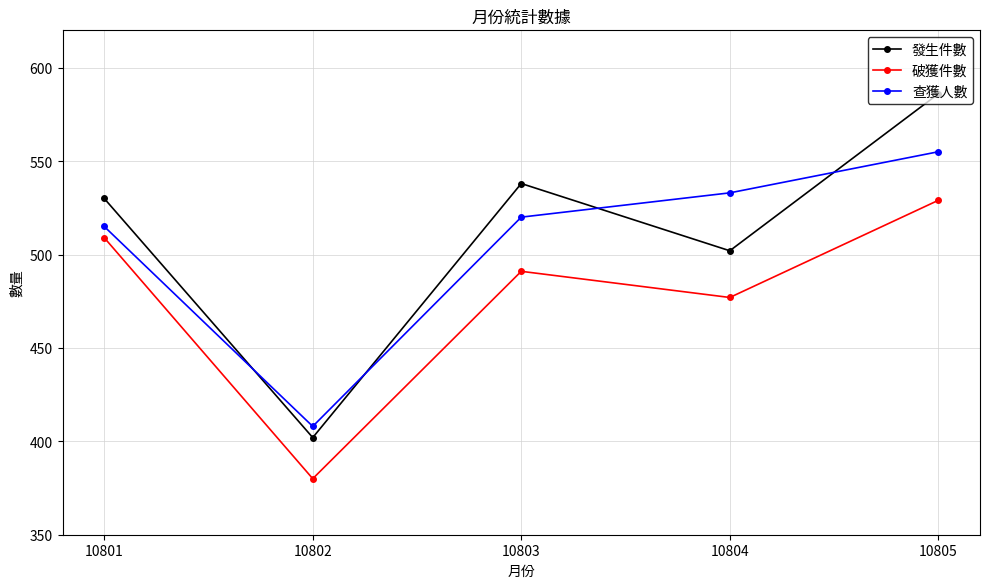

What is the total value across all series at 10801?

1554